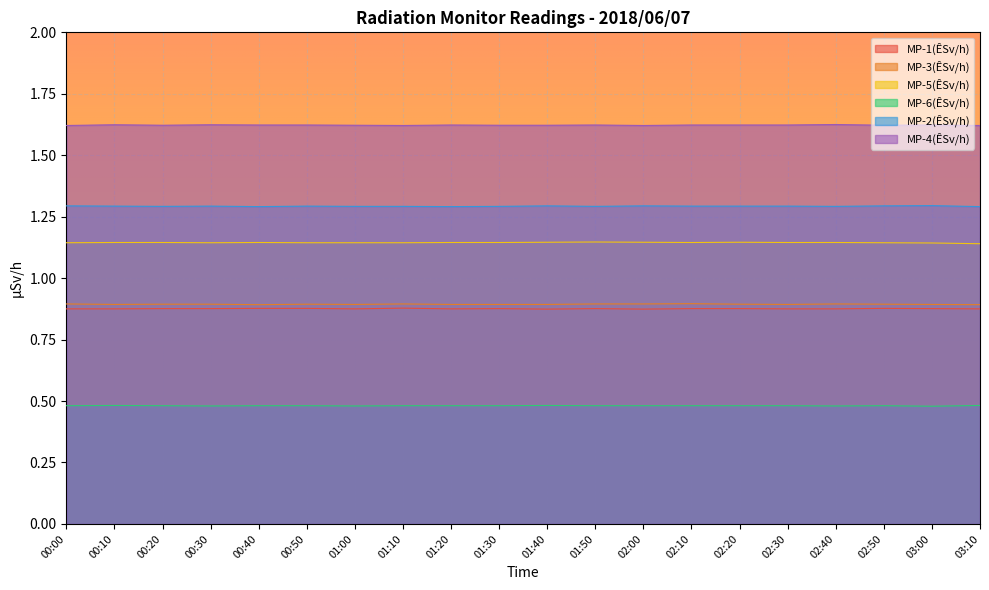

What is the minimum value shown in the chart?

0.5